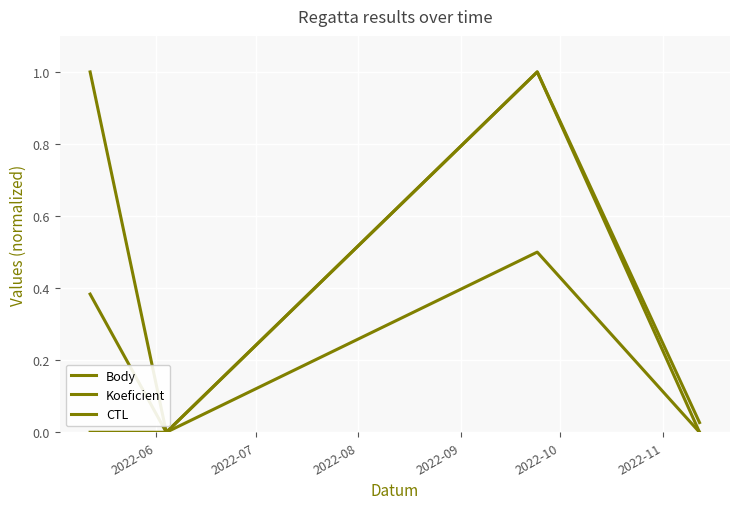

True or false: CTL and Koeficient cross at least once.

False